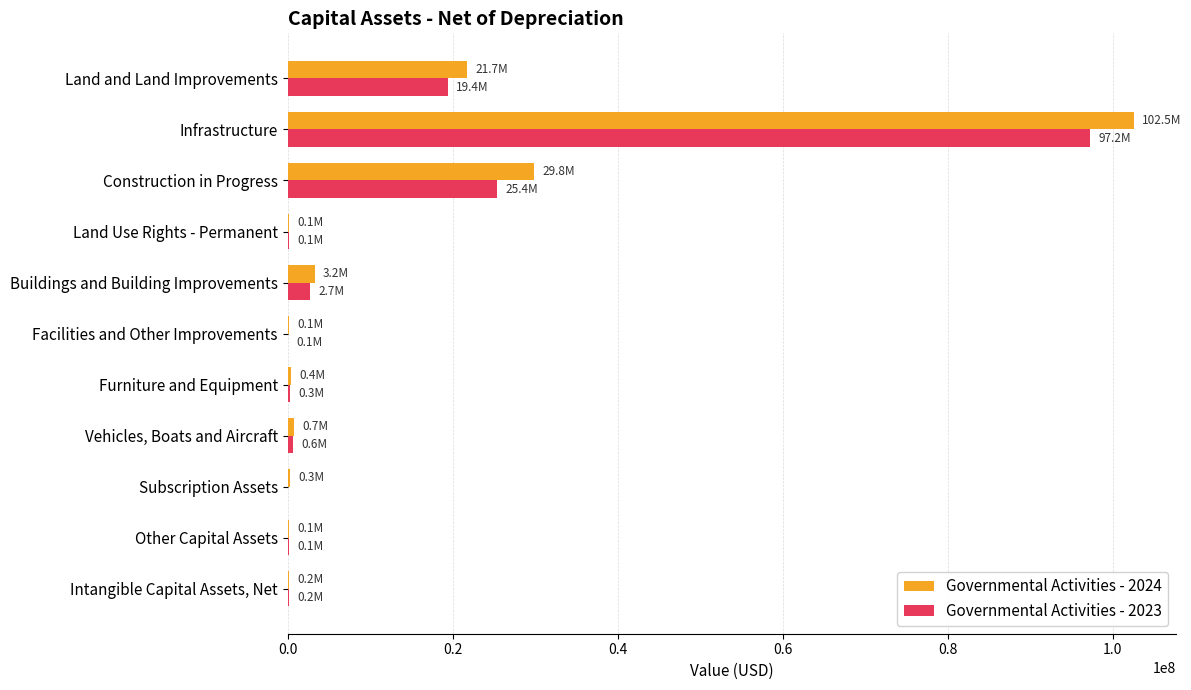

At which category is the sum across all series the highest?

Infrastructure